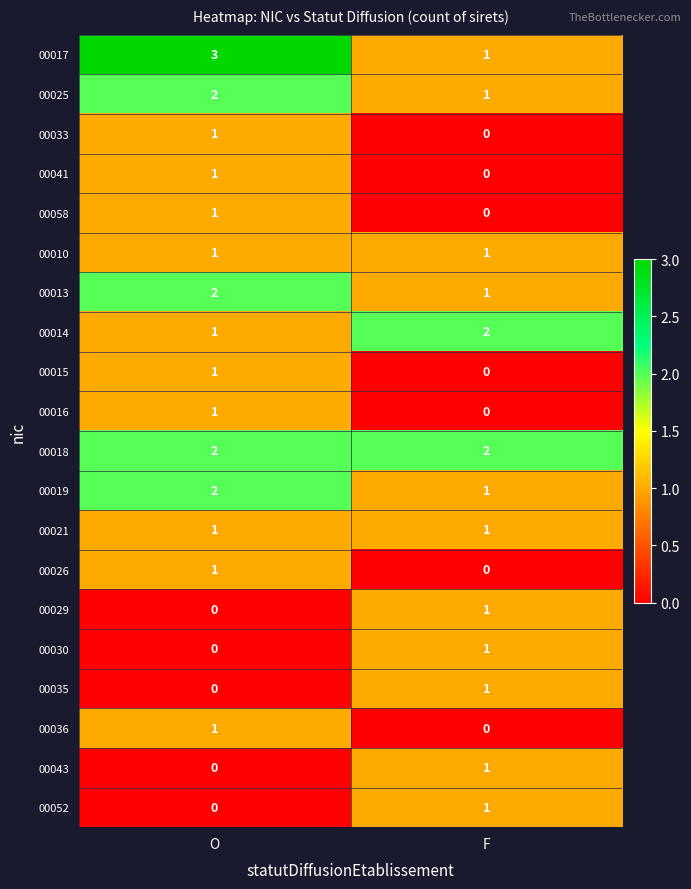

List the labels in order of 00041 value, smallest first.

F, O